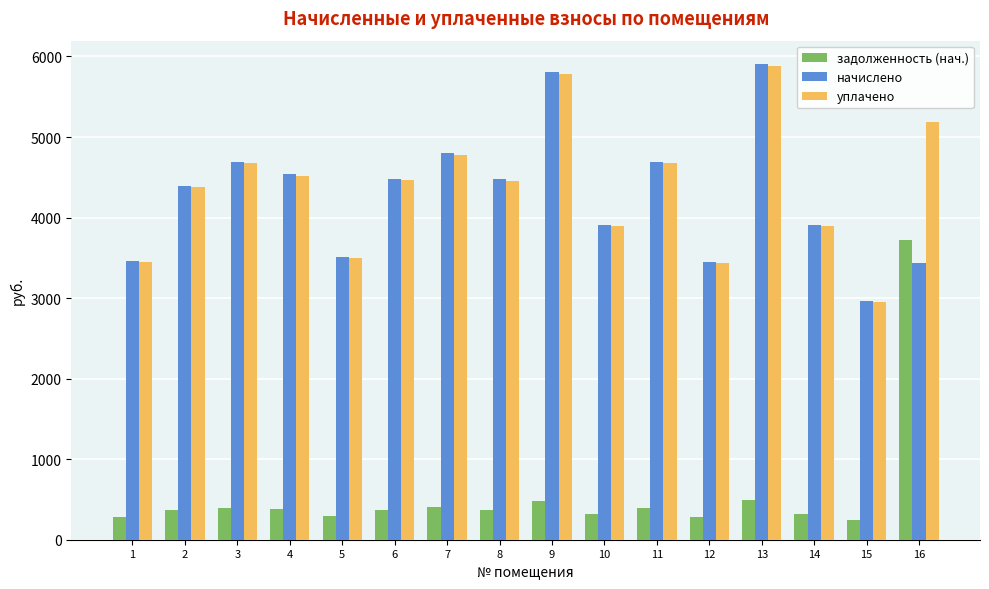

Between 2 and 14, which series saw the biggest shift?

начислено